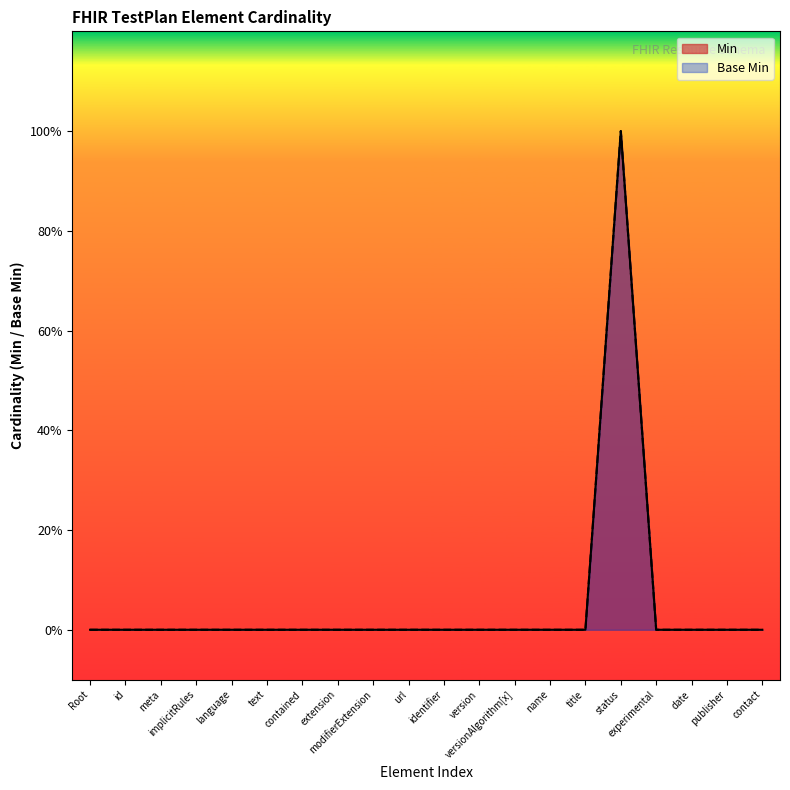

Count the number of categories in the chart.

20